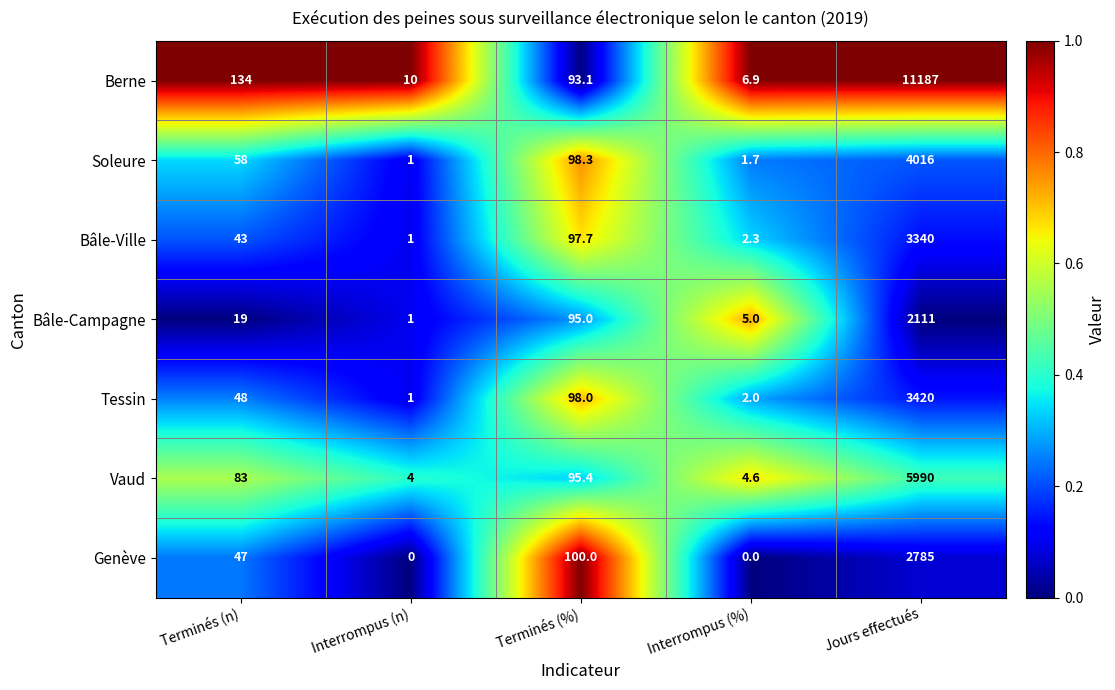

Which series has the largest total across all categories?

Berne